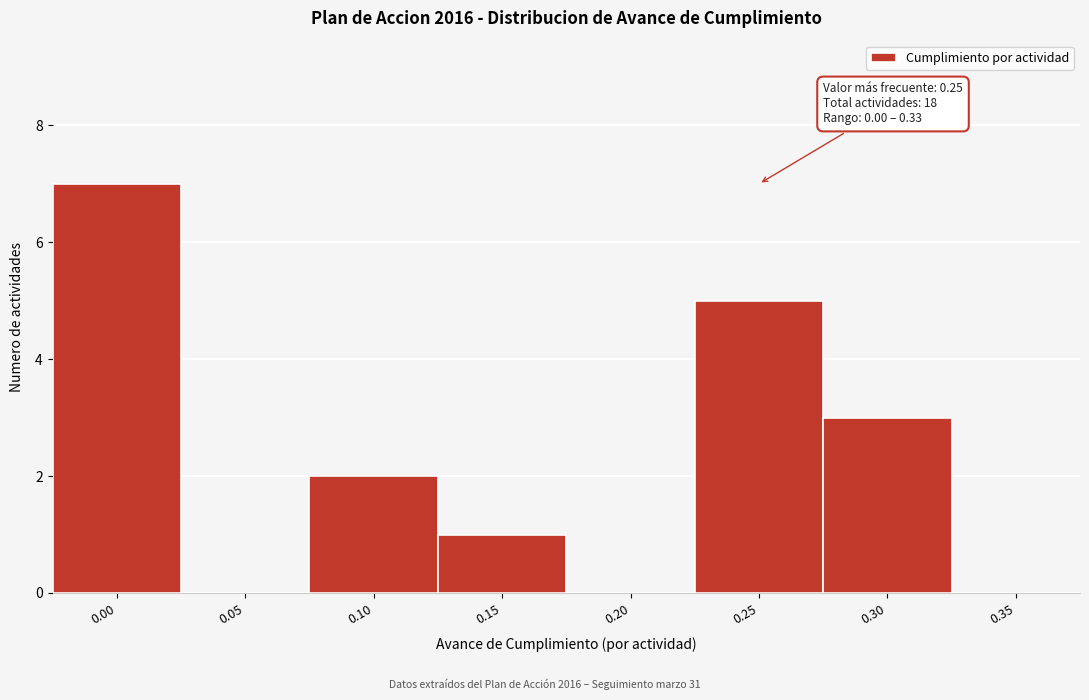

Reading right to left, extract all data points from this chart.

0.35=0	0.30=3	0.25=5	0.20=0	0.15=1	0.10=2	0.05=0	0.00=7